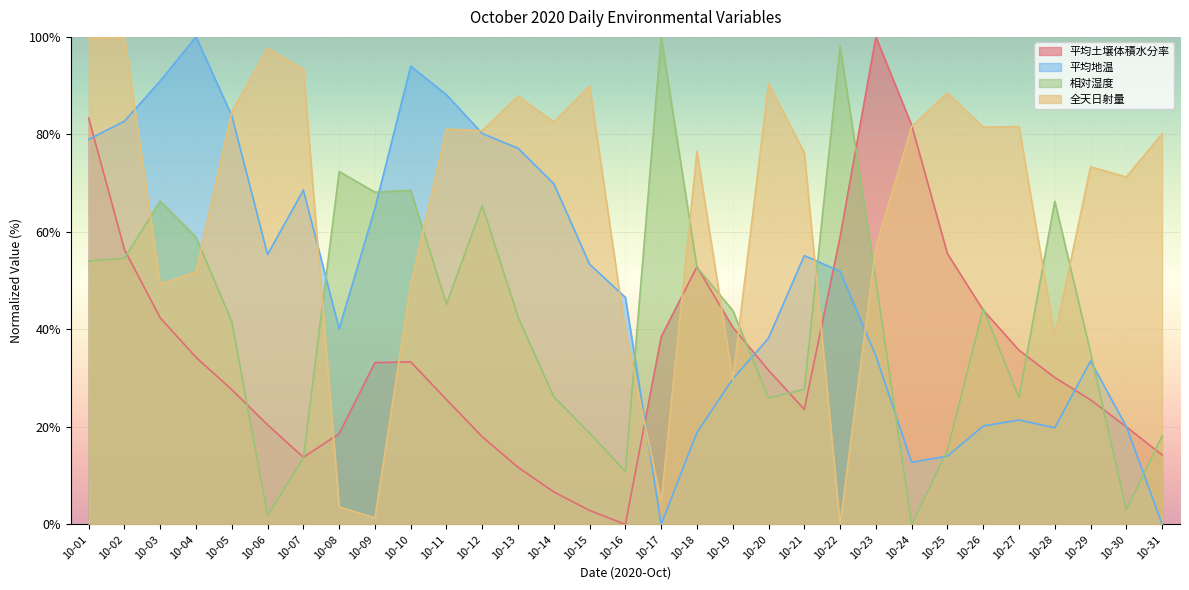

Where is 平均土壌体積水分率 nearest to the value 50?

10-18